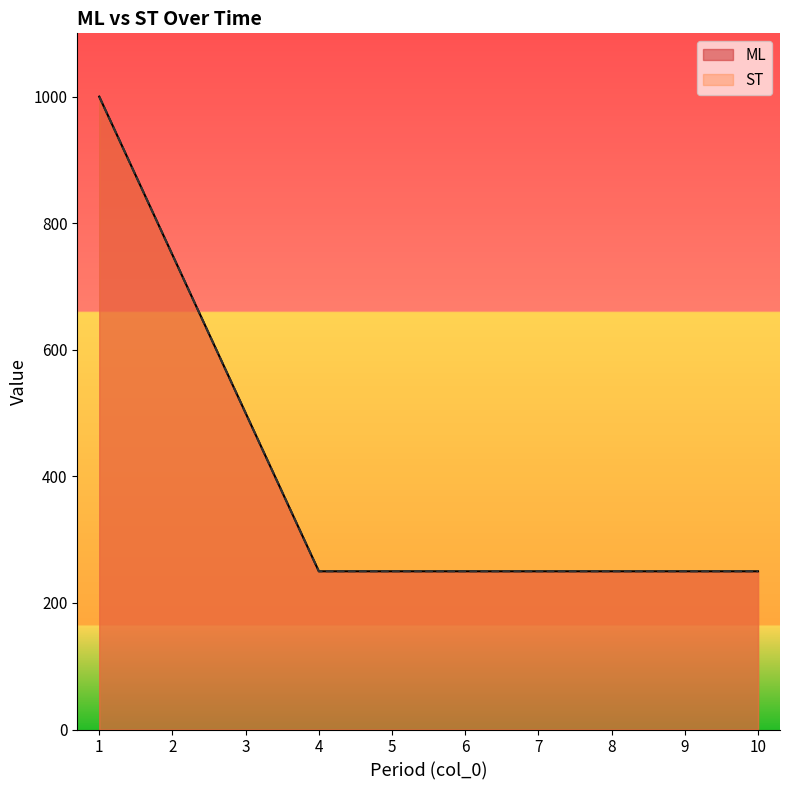

What is the difference between the ST values at 6 and 2?

500